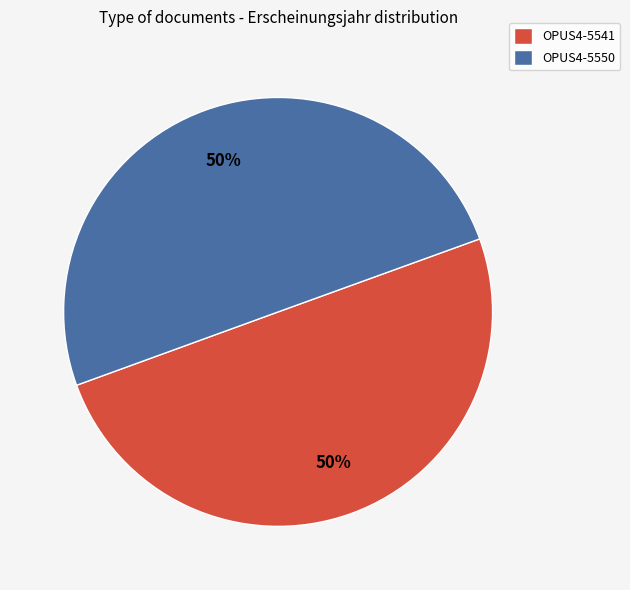

To the nearest percent, what is the average slice percentage?

50%